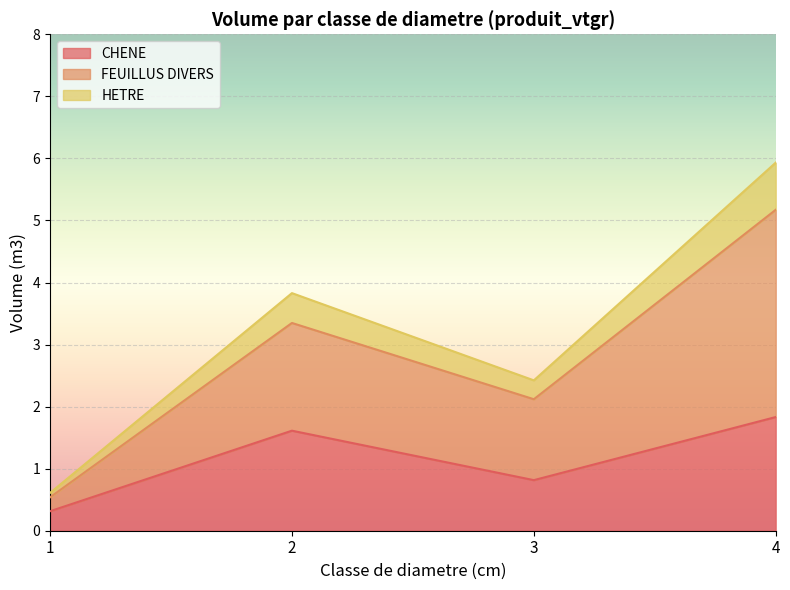

At which label does HETRE first exceed 3?

2